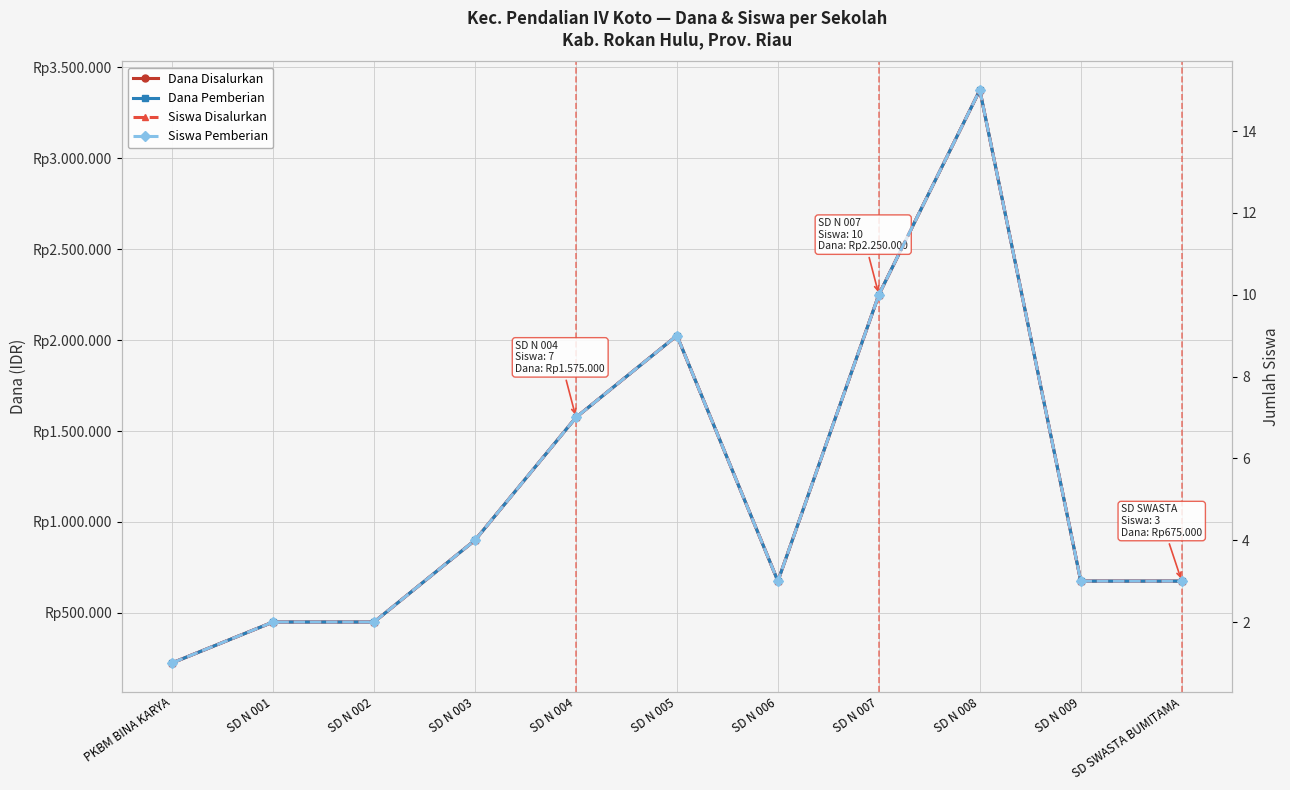

Reading right to left, transcribe all the data shown in this chart.

Dana Disalurkan: 675000	675000	3375000	2250000	675000	2025000	1575000	900000	450000	450000	225000
Dana Pemberian: 675000	675000	3375000	2250000	675000	2025000	1575000	900000	450000	450000	225000
Siswa Disalurkan: 3	3	15	10	3	9	7	4	2	2	1
Siswa Pemberian: 3	3	15	10	3	9	7	4	2	2	1